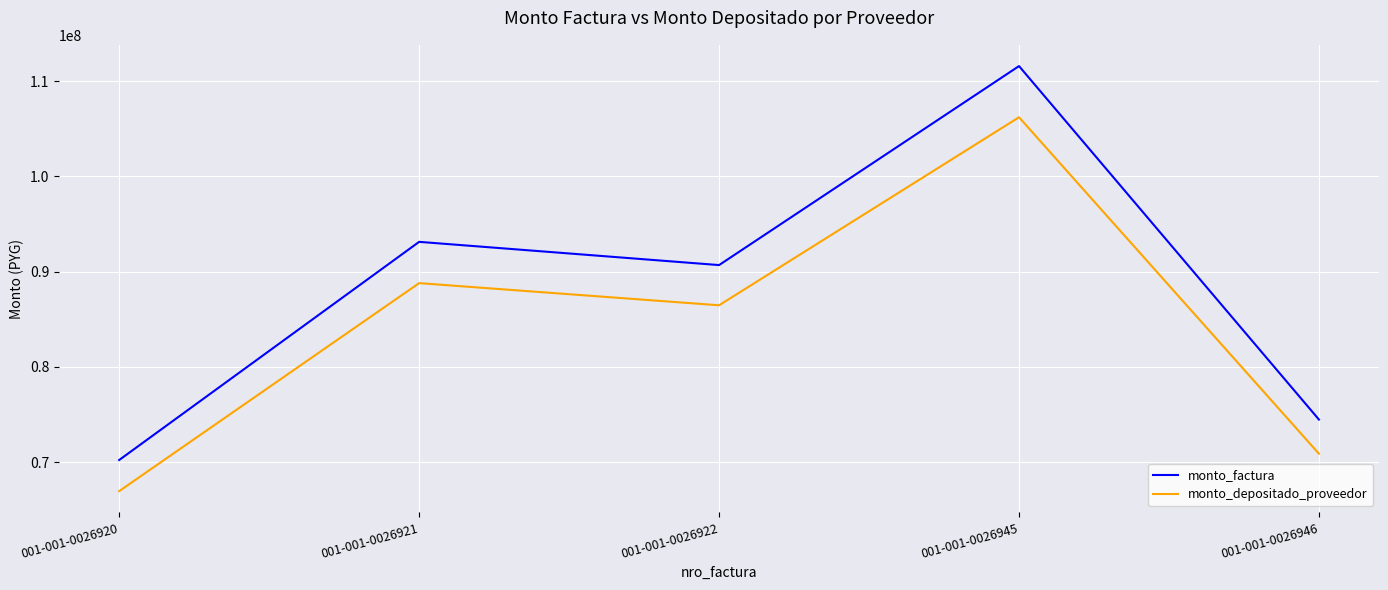

True or false: monto_depositado_proveedor and monto_factura cross at least once.

False